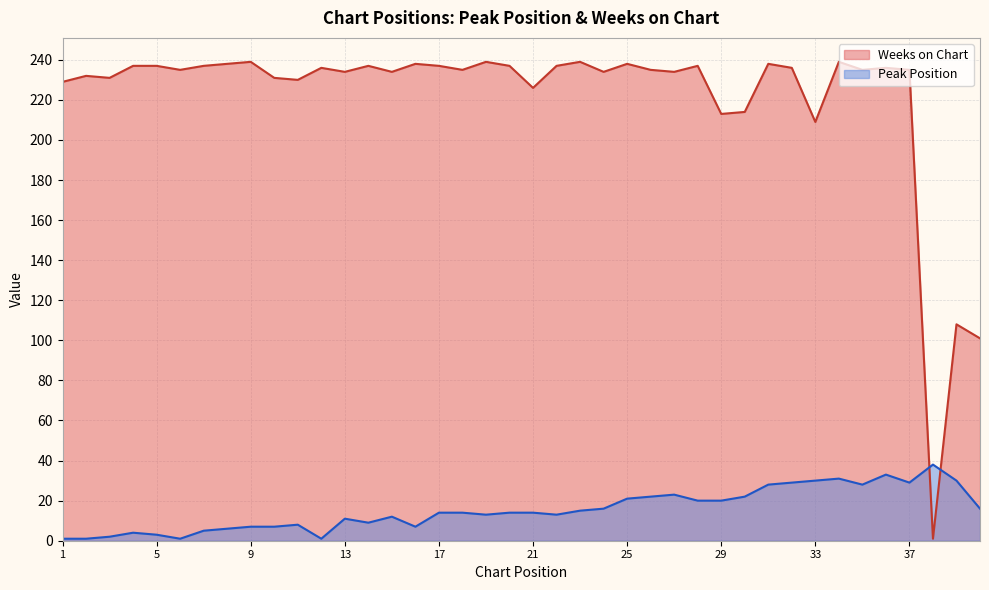

Which series changed the most between 29 and 36?

Weeks on Chart